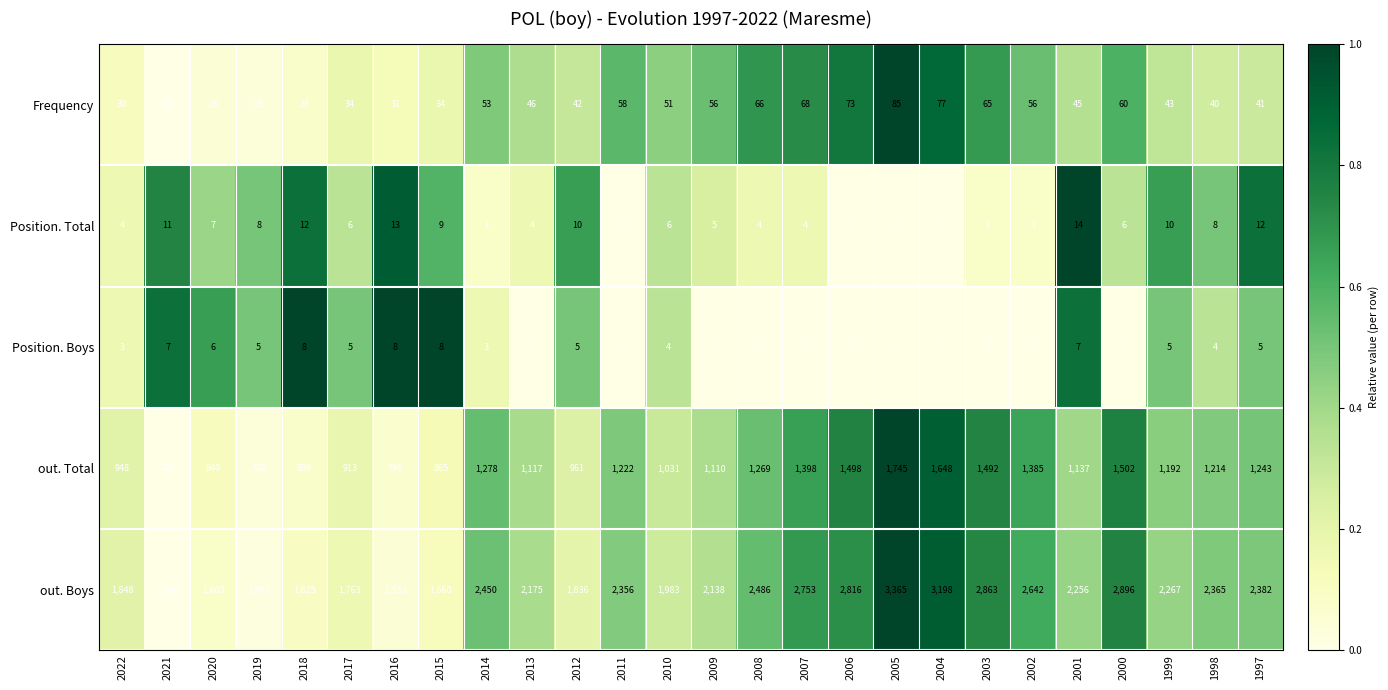

What is the sum of all Position. Total values?

170